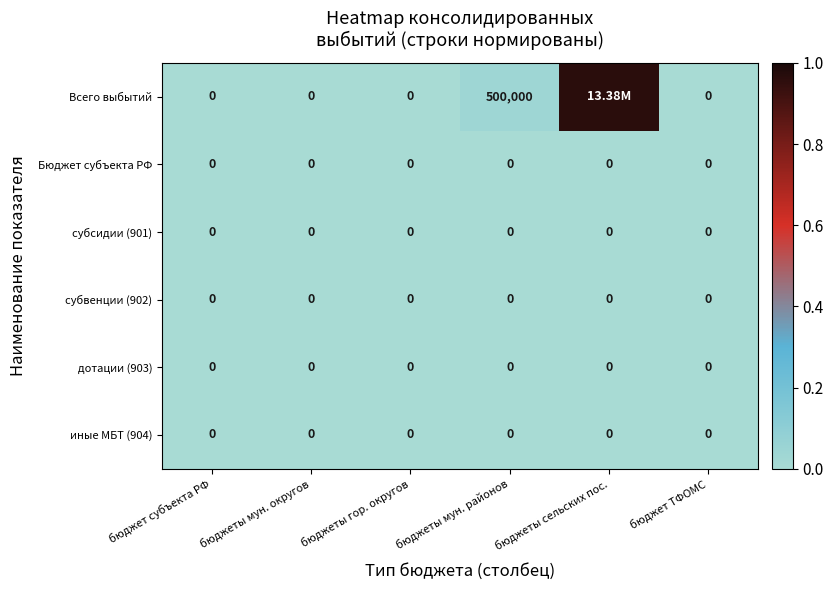

Rank the categories by субсидии (901) value from highest to lowest.

бюджет субъекта РФ, бюджеты мун. округов, бюджеты гор. округов, бюджеты мун. районов, бюджеты сельских пос., бюджет ТФОМС